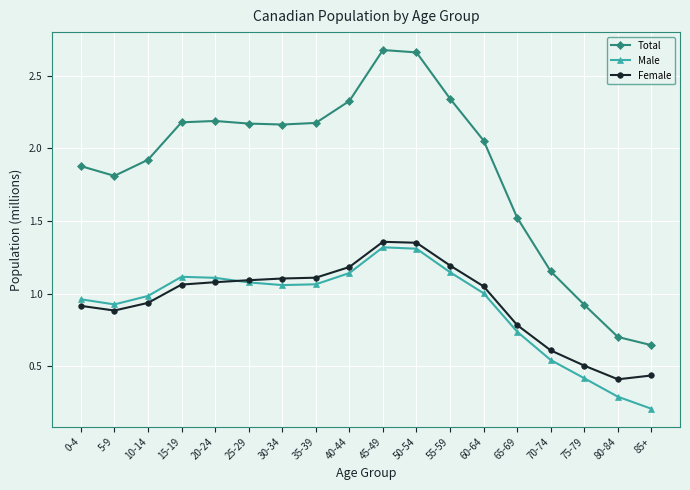

Is the value of Male at 50-54 greater than the value of Female at 85+?

Yes